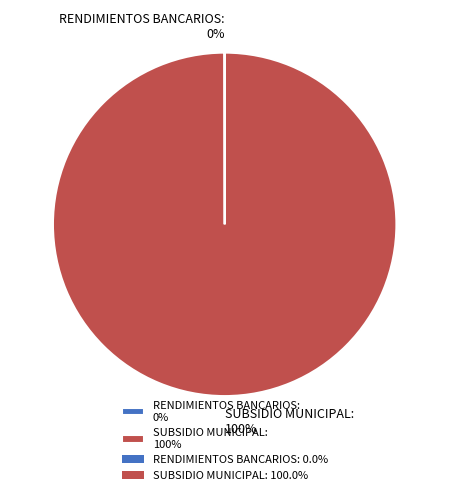

Is it true that SUBSIDIO MUNICIPAL is 100% of the pie?

True